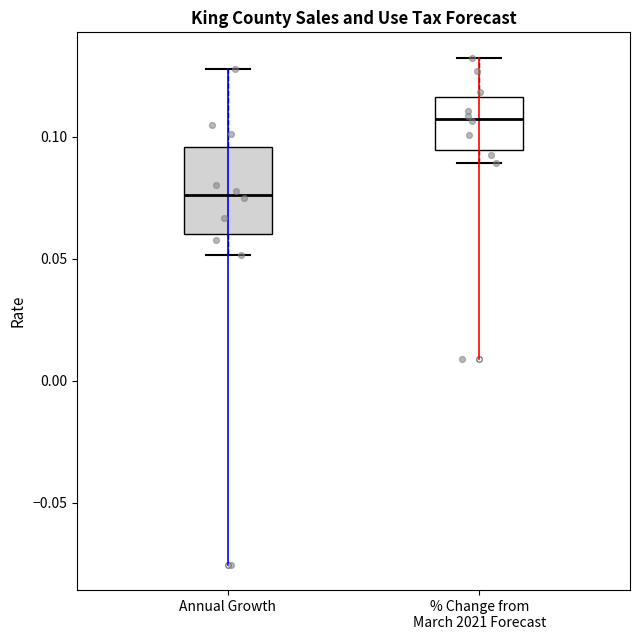

Reading left to right, read every box against the y-axis: the position of its median line, the range the box covers, and the ends of its whiskers. The values are not printed on the chart, so give them approximately, as read against the axis.

Annual Growth: median 0.075, box 0.060 to 0.095, whiskers 0.050 to 0.130
% Change from March 2021 Forecast: median 0.105, box 0.095 to 0.115, whiskers 0.090 to 0.130